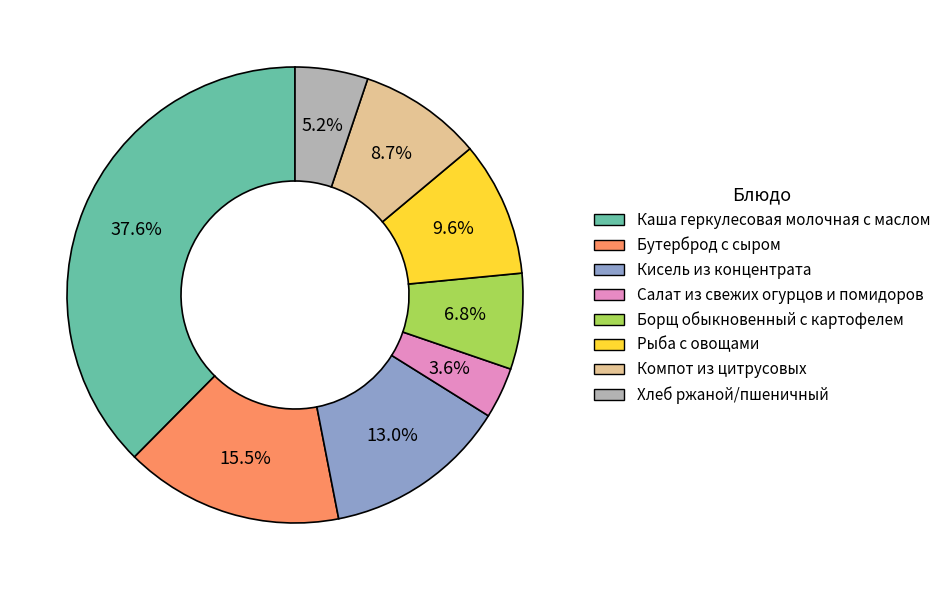

Count the number of slices in the pie.

8